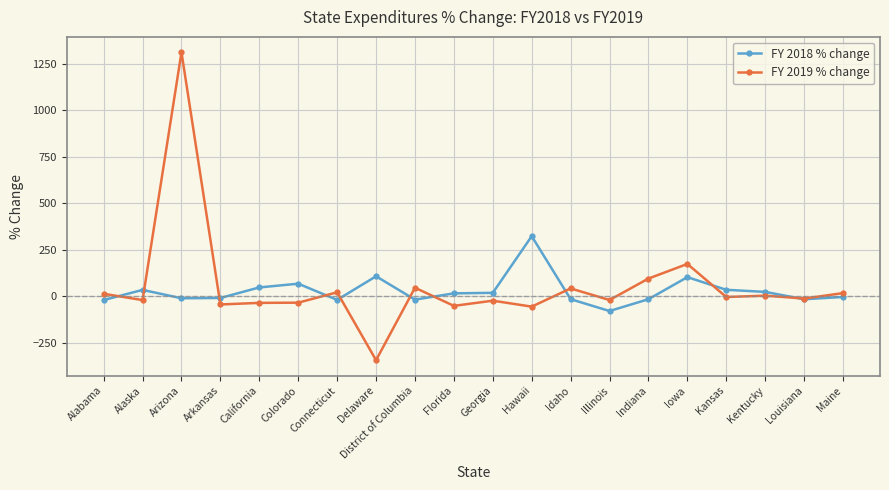

The value of FY 2019 % change at Arkansas is -45.2. True or false?

True